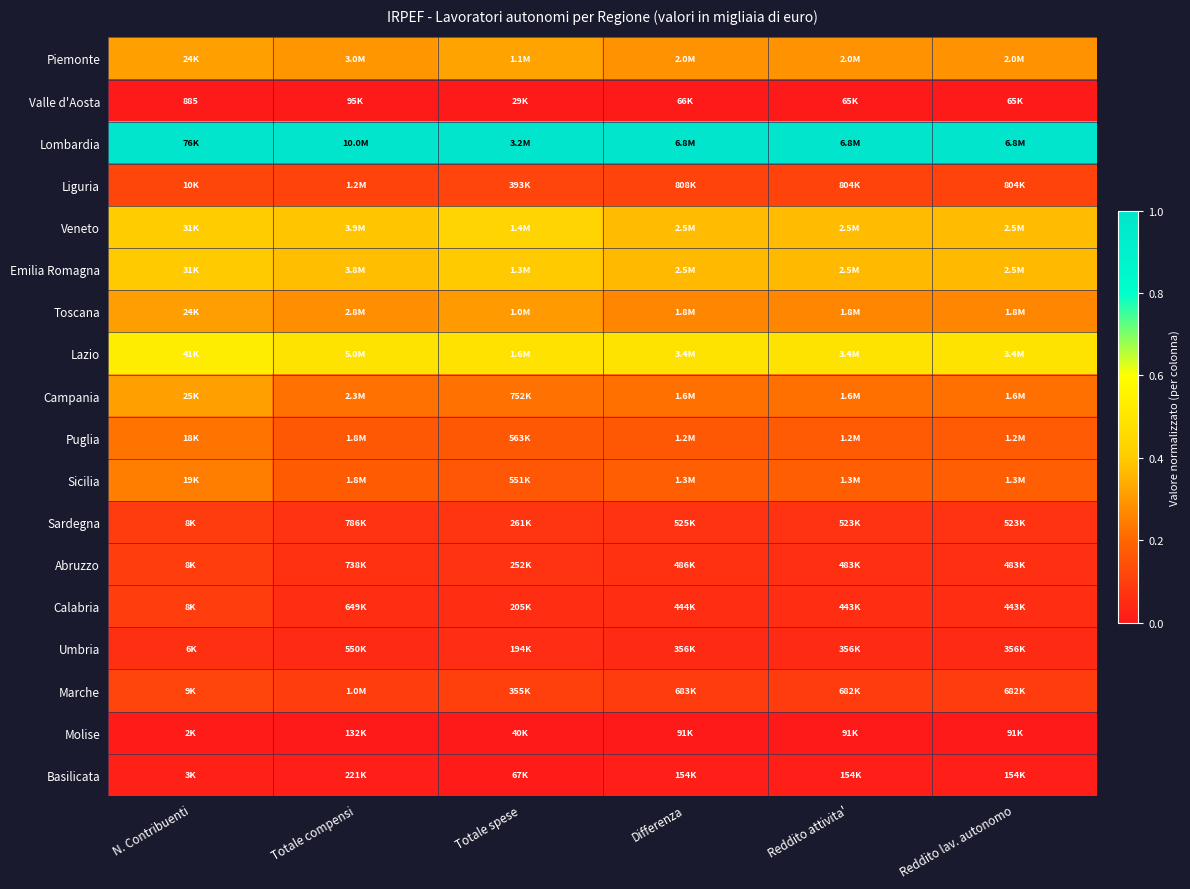

Between Reddito attivita' and Reddito lav. autonomo, which is larger?

Reddito lav. autonomo